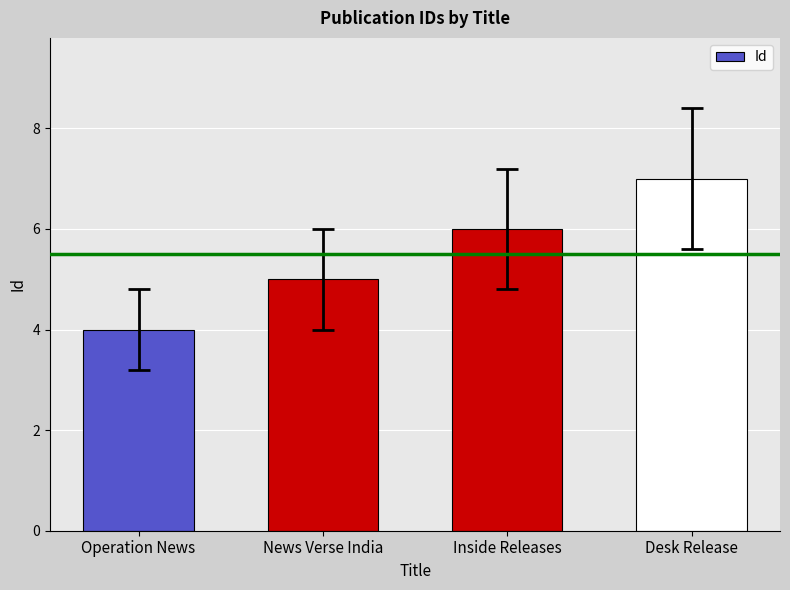

Are the bars grouped side by side (vs. stacked)?

No